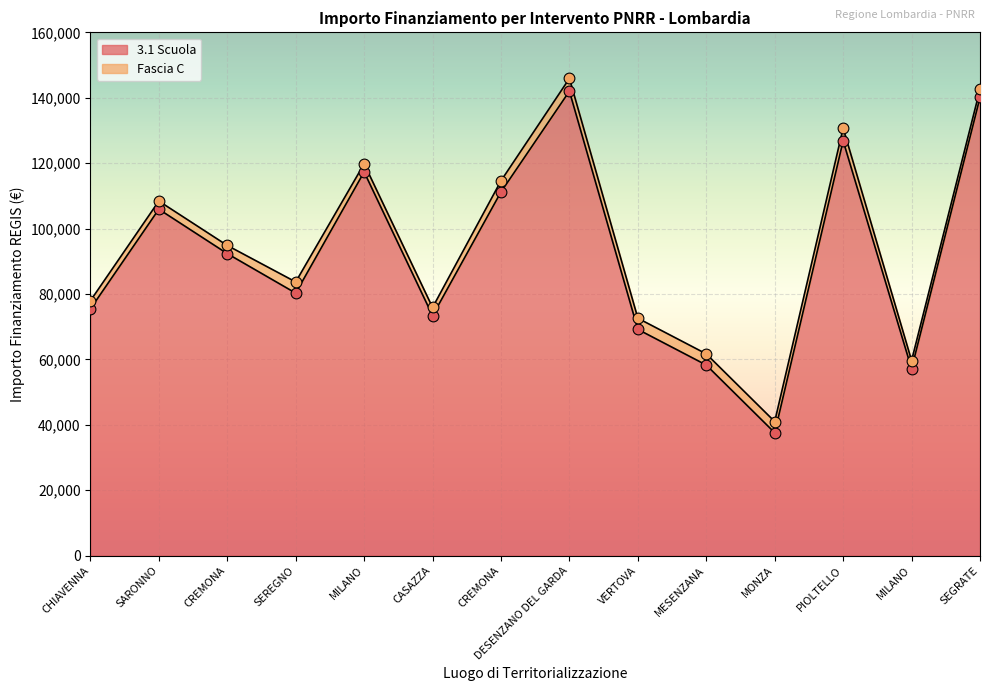

What is the change in value from MILANO to MESENZANA?

-59037.5